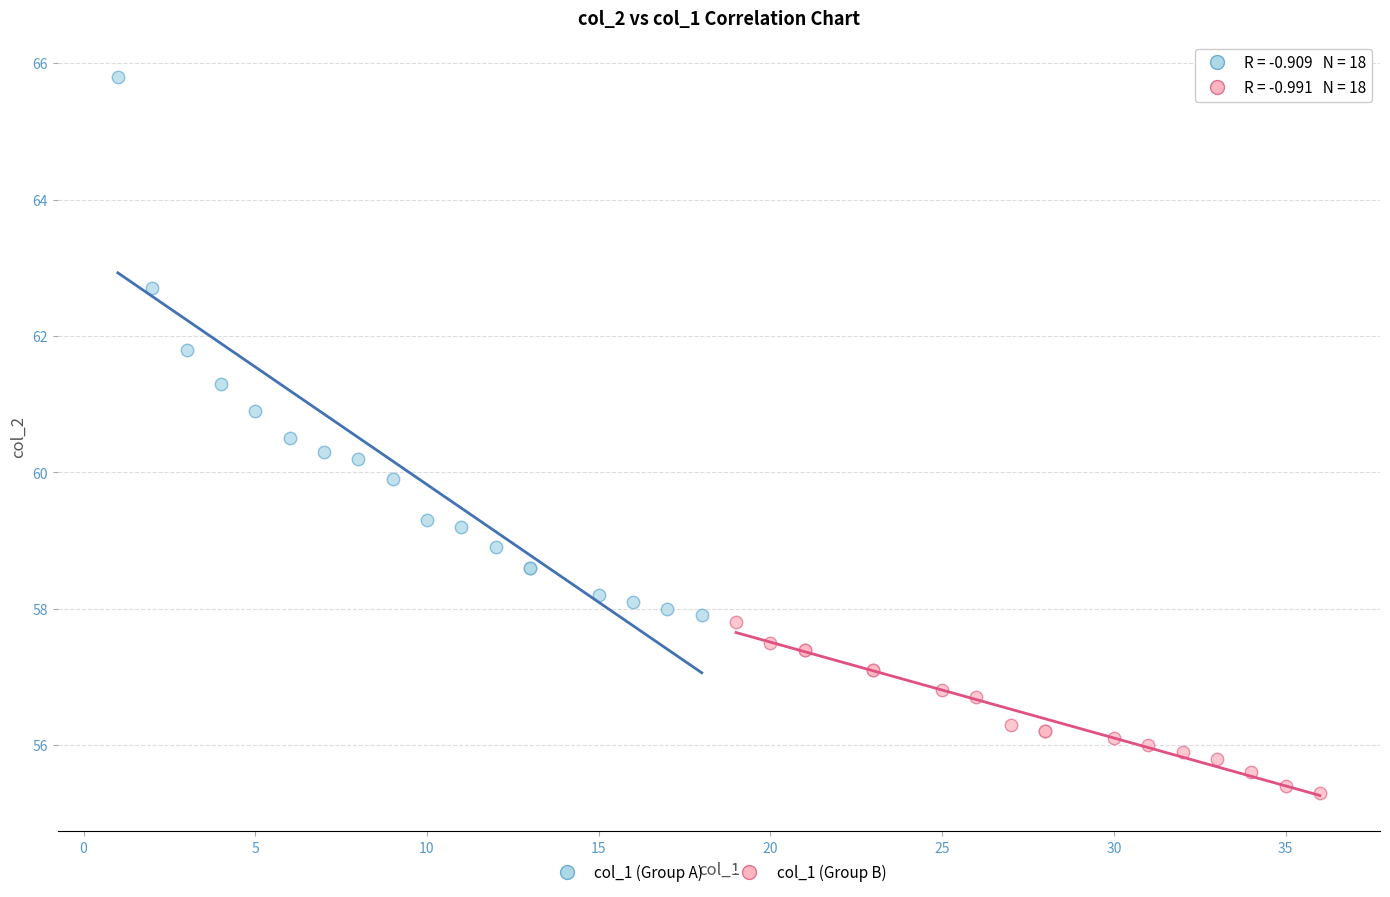

Which series has the largest Y range (max minus min)?

col_1 (Group A)